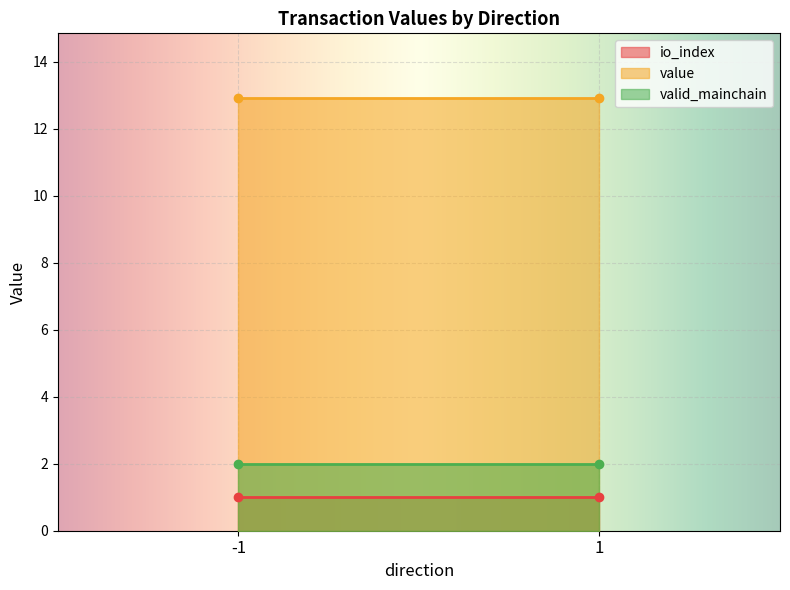

What is the sum of all valid_mainchain values?

4.0